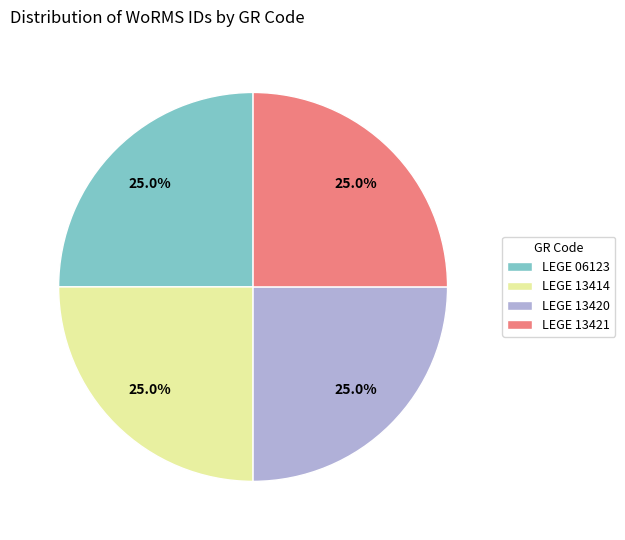

Count the number of slices in the pie.

4